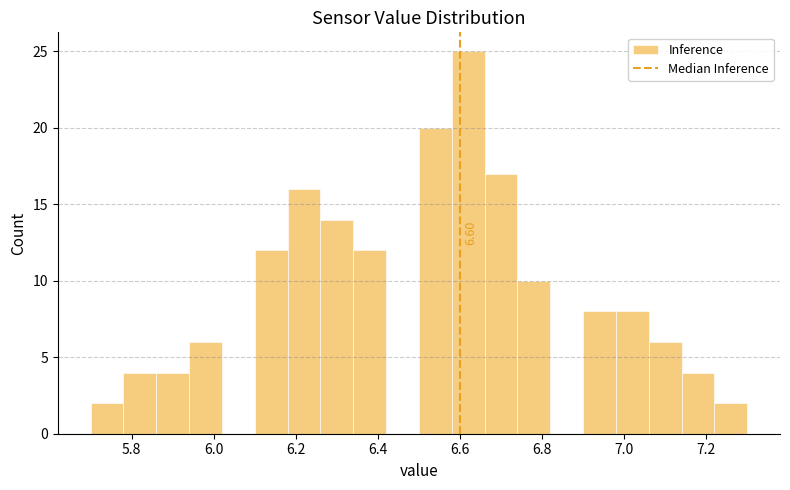

Which range on the x-axis has the tallest bar?

6.58 to 6.66